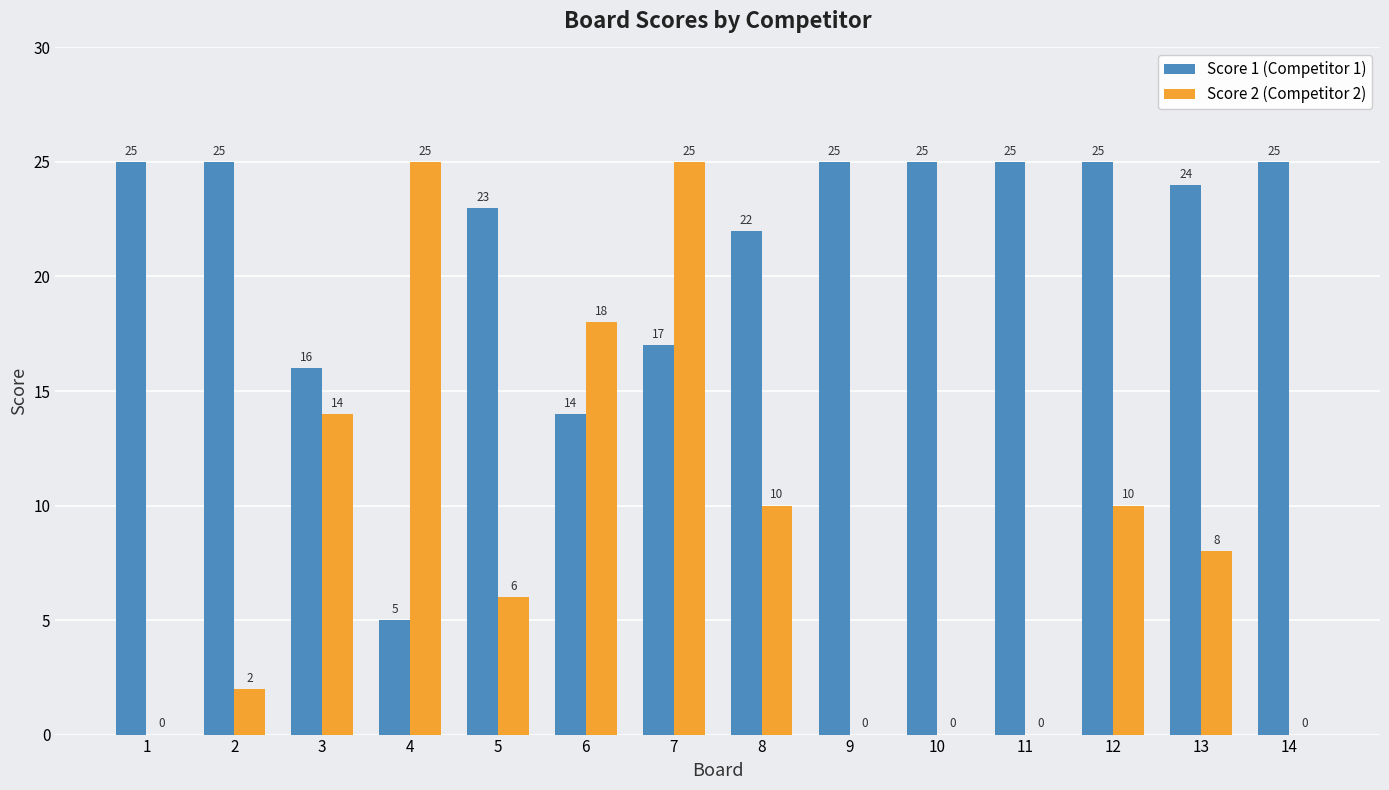

Which series has the largest total across all categories?

Score 1 (Competitor 1)